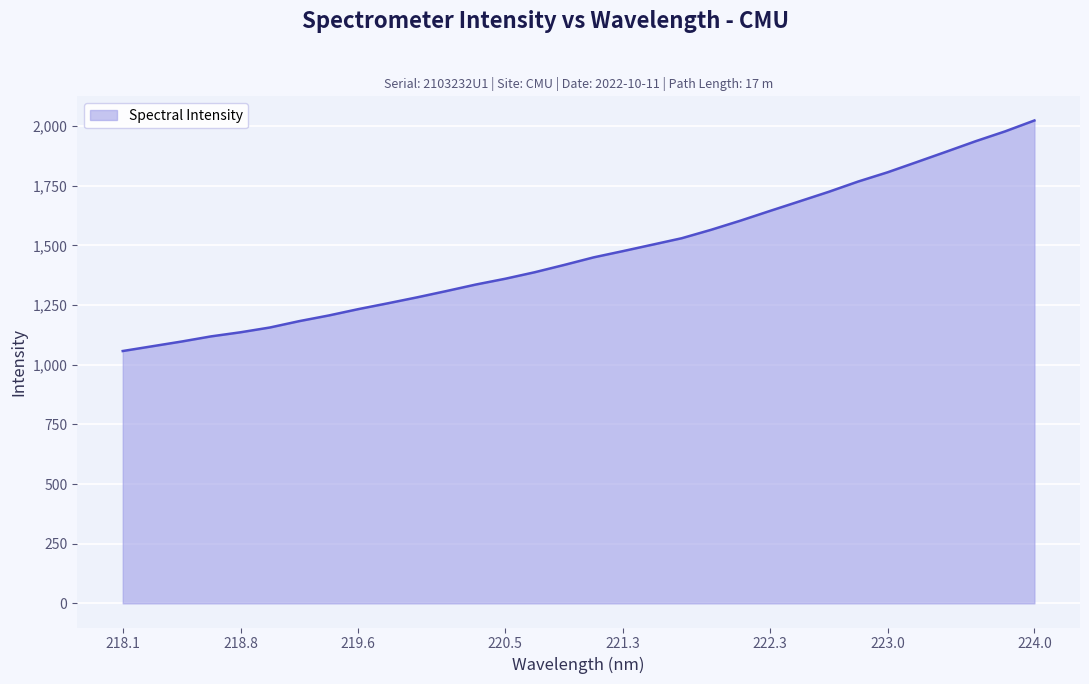

What is the difference between the maximum and minimum values?

966.1